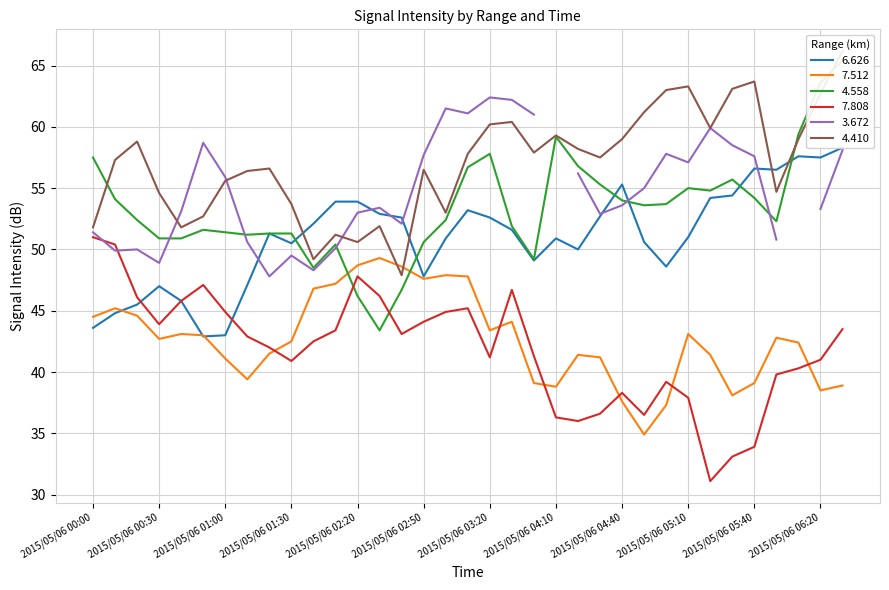

Read the 7.808 value at 2015/05/06 01:00.

44.9